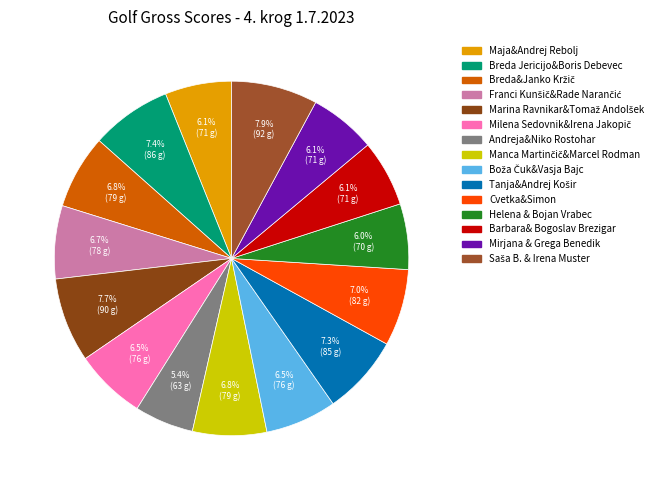

How many segments does this pie chart have?

15